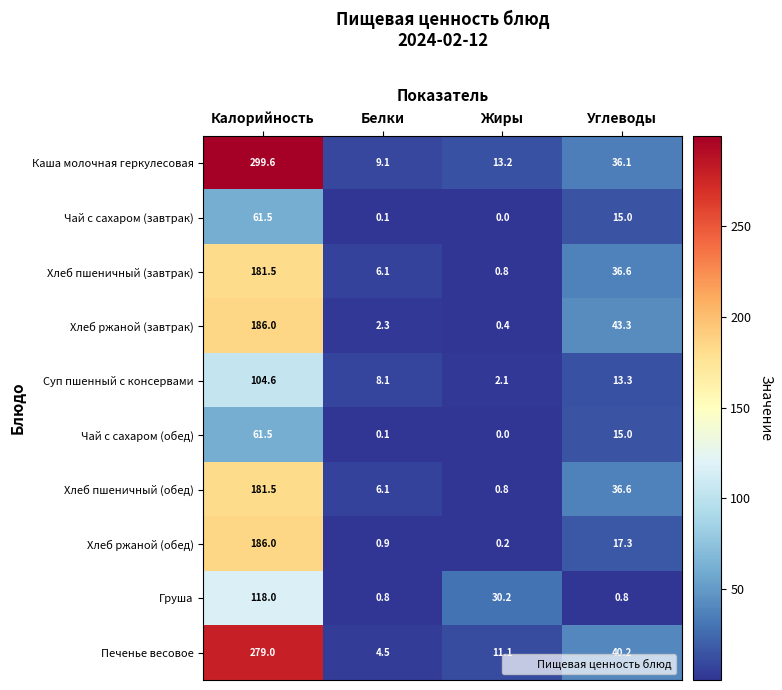

Which category has the lowest value across all series?

Жиры